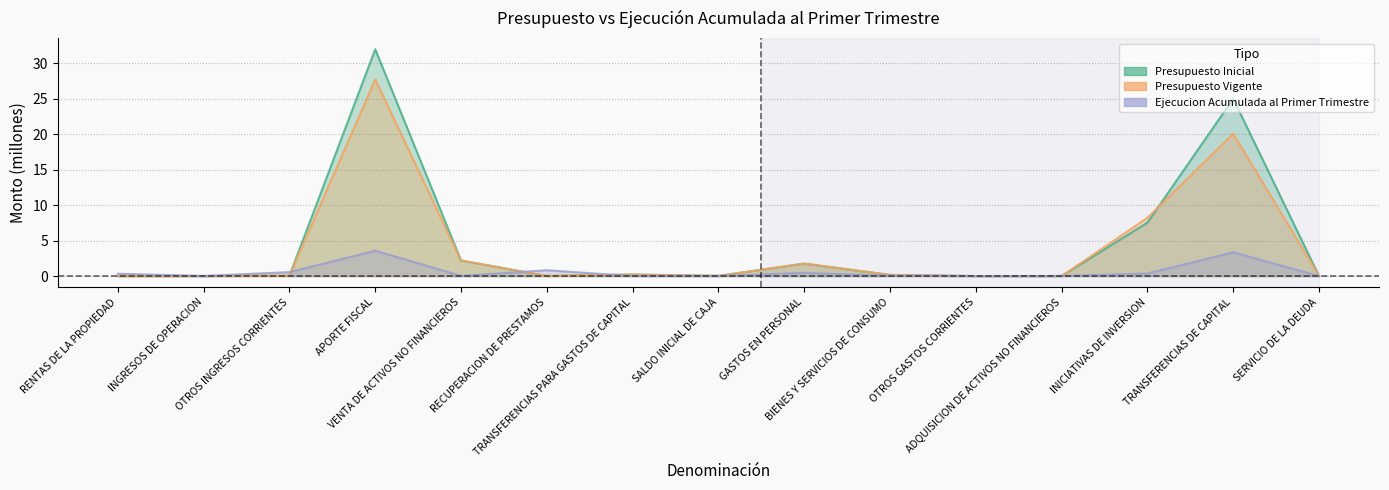

Which series has the widest spread of values?

Presupuesto Inicial